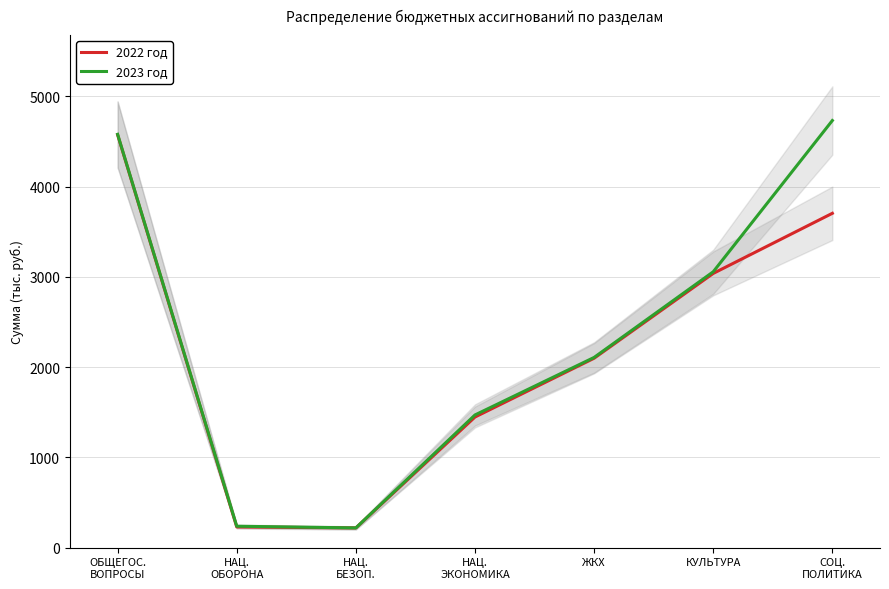

What is the difference between the 2022 год values at НАЦ.
ЭКОНОМИКА and СОЦ.
ПОЛИТИКА?

2256.4